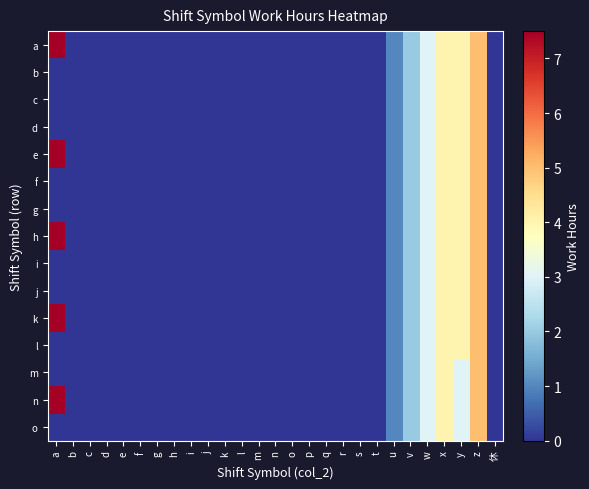

Reading left to right, list all the values displayed in this chart.

a: a=7.5	b=0.0	c=0.0	d=0.0	e=0.0	f=0.0	g=0.0	h=0.0	i=0.0	j=0.0	k=0.0	l=0.0	m=0.0	n=0.0	o=0.0	p=0.0	q=0.0	r=0.0	s=0.0	t=0.0	u=1.0	v=2.0	w=3.0	x=4.0	y=4.0	z=5.0	休=0.0
b: a=0.0	b=0.0	c=0.0	d=0.0	e=0.0	f=0.0	g=0.0	h=0.0	i=0.0	j=0.0	k=0.0	l=0.0	m=0.0	n=0.0	o=0.0	p=0.0	q=0.0	r=0.0	s=0.0	t=0.0	u=1.0	v=2.0	w=3.0	x=4.0	y=4.0	z=5.0	休=0.0
c: a=0.0	b=0.0	c=0.0	d=0.0	e=0.0	f=0.0	g=0.0	h=0.0	i=0.0	j=0.0	k=0.0	l=0.0	m=0.0	n=0.0	o=0.0	p=0.0	q=0.0	r=0.0	s=0.0	t=0.0	u=1.0	v=2.0	w=3.0	x=4.0	y=4.0	z=5.0	休=0.0
d: a=0.0	b=0.0	c=0.0	d=0.0	e=0.0	f=0.0	g=0.0	h=0.0	i=0.0	j=0.0	k=0.0	l=0.0	m=0.0	n=0.0	o=0.0	p=0.0	q=0.0	r=0.0	s=0.0	t=0.0	u=1.0	v=2.0	w=3.0	x=4.0	y=4.0	z=5.0	休=0.0
e: a=7.5	b=0.0	c=0.0	d=0.0	e=0.0	f=0.0	g=0.0	h=0.0	i=0.0	j=0.0	k=0.0	l=0.0	m=0.0	n=0.0	o=0.0	p=0.0	q=0.0	r=0.0	s=0.0	t=0.0	u=1.0	v=2.0	w=3.0	x=4.0	y=4.0	z=5.0	休=0.0
f: a=0.0	b=0.0	c=0.0	d=0.0	e=0.0	f=0.0	g=0.0	h=0.0	i=0.0	j=0.0	k=0.0	l=0.0	m=0.0	n=0.0	o=0.0	p=0.0	q=0.0	r=0.0	s=0.0	t=0.0	u=1.0	v=2.0	w=3.0	x=4.0	y=4.0	z=5.0	休=0.0
g: a=0.0	b=0.0	c=0.0	d=0.0	e=0.0	f=0.0	g=0.0	h=0.0	i=0.0	j=0.0	k=0.0	l=0.0	m=0.0	n=0.0	o=0.0	p=0.0	q=0.0	r=0.0	s=0.0	t=0.0	u=1.0	v=2.0	w=3.0	x=4.0	y=4.0	z=5.0	休=0.0
h: a=7.5	b=0.0	c=0.0	d=0.0	e=0.0	f=0.0	g=0.0	h=0.0	i=0.0	j=0.0	k=0.0	l=0.0	m=0.0	n=0.0	o=0.0	p=0.0	q=0.0	r=0.0	s=0.0	t=0.0	u=1.0	v=2.0	w=3.0	x=4.0	y=4.0	z=5.0	休=0.0
i: a=0.0	b=0.0	c=0.0	d=0.0	e=0.0	f=0.0	g=0.0	h=0.0	i=0.0	j=0.0	k=0.0	l=0.0	m=0.0	n=0.0	o=0.0	p=0.0	q=0.0	r=0.0	s=0.0	t=0.0	u=1.0	v=2.0	w=3.0	x=4.0	y=4.0	z=5.0	休=0.0
j: a=0.0	b=0.0	c=0.0	d=0.0	e=0.0	f=0.0	g=0.0	h=0.0	i=0.0	j=0.0	k=0.0	l=0.0	m=0.0	n=0.0	o=0.0	p=0.0	q=0.0	r=0.0	s=0.0	t=0.0	u=1.0	v=2.0	w=3.0	x=4.0	y=4.0	z=5.0	休=0.0
k: a=7.5	b=0.0	c=0.0	d=0.0	e=0.0	f=0.0	g=0.0	h=0.0	i=0.0	j=0.0	k=0.0	l=0.0	m=0.0	n=0.0	o=0.0	p=0.0	q=0.0	r=0.0	s=0.0	t=0.0	u=1.0	v=2.0	w=3.0	x=4.0	y=4.0	z=5.0	休=0.0
l: a=0.0	b=0.0	c=0.0	d=0.0	e=0.0	f=0.0	g=0.0	h=0.0	i=0.0	j=0.0	k=0.0	l=0.0	m=0.0	n=0.0	o=0.0	p=0.0	q=0.0	r=0.0	s=0.0	t=0.0	u=1.0	v=2.0	w=3.0	x=4.0	y=4.0	z=5.0	休=0.0
m: a=0.0	b=0.0	c=0.0	d=0.0	e=0.0	f=0.0	g=0.0	h=0.0	i=0.0	j=0.0	k=0.0	l=0.0	m=0.0	n=0.0	o=0.0	p=0.0	q=0.0	r=0.0	s=0.0	t=0.0	u=1.0	v=2.0	w=3.0	x=4.0	y=3.0	z=5.0	休=0.0
n: a=7.5	b=0.0	c=0.0	d=0.0	e=0.0	f=0.0	g=0.0	h=0.0	i=0.0	j=0.0	k=0.0	l=0.0	m=0.0	n=0.0	o=0.0	p=0.0	q=0.0	r=0.0	s=0.0	t=0.0	u=1.0	v=2.0	w=3.0	x=4.0	y=3.0	z=5.0	休=0.0
o: a=0.0	b=0.0	c=0.0	d=0.0	e=0.0	f=0.0	g=0.0	h=0.0	i=0.0	j=0.0	k=0.0	l=0.0	m=0.0	n=0.0	o=0.0	p=0.0	q=0.0	r=0.0	s=0.0	t=0.0	u=1.0	v=2.0	w=3.0	x=4.0	y=3.0	z=5.0	休=0.0